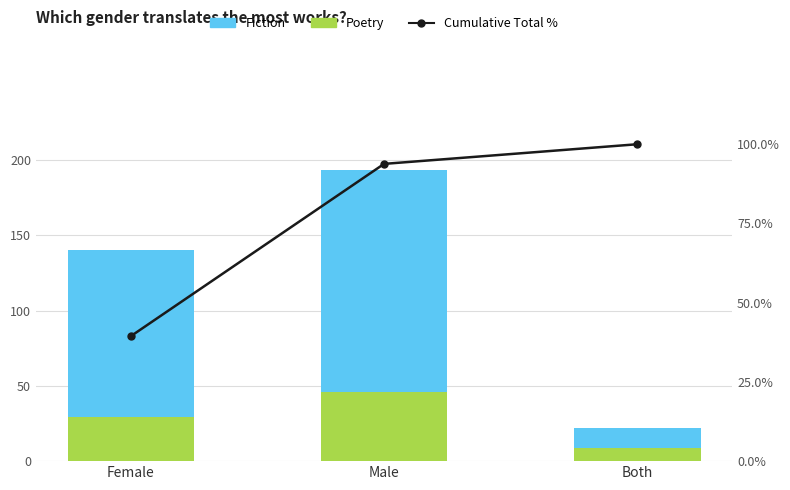

Which series changed the most between Male and Both?

Fiction